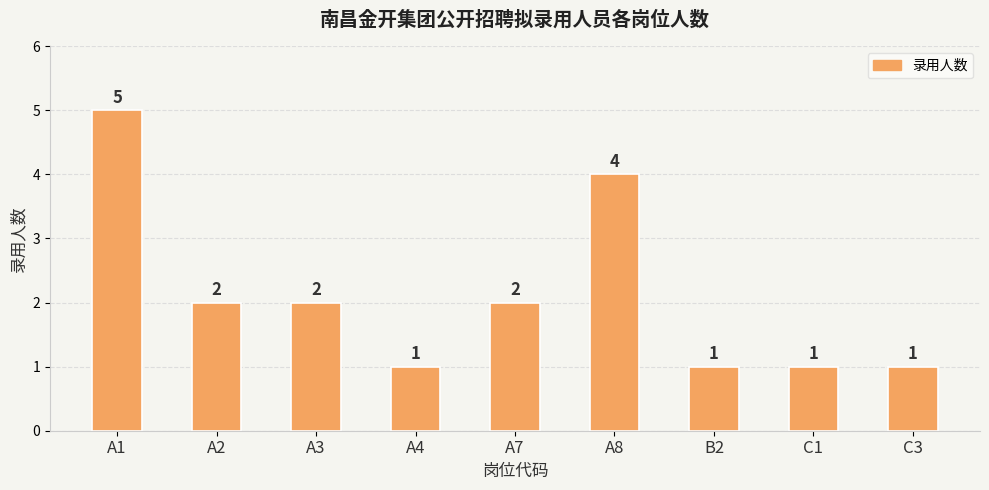

How many values are below 2?

4